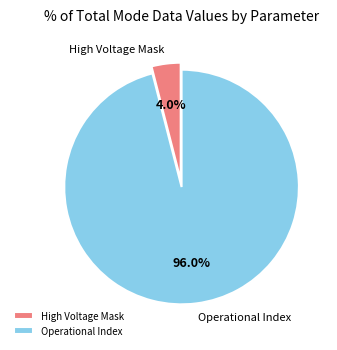

Rank the categories by value from highest to lowest.

Operational Index, High Voltage Mask